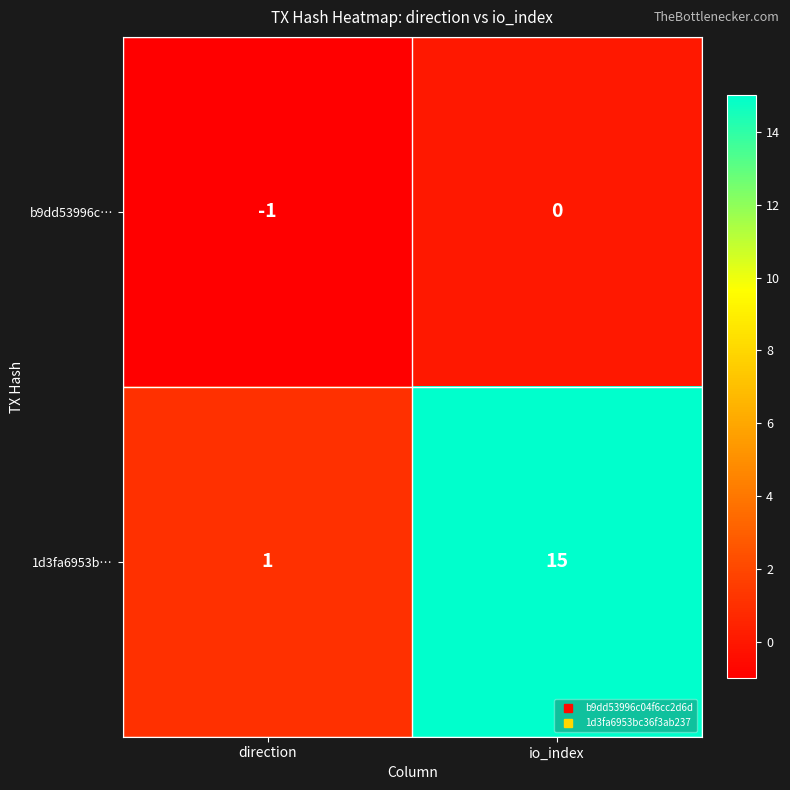

Which series has the largest total across all categories?

1d3fa6953b…